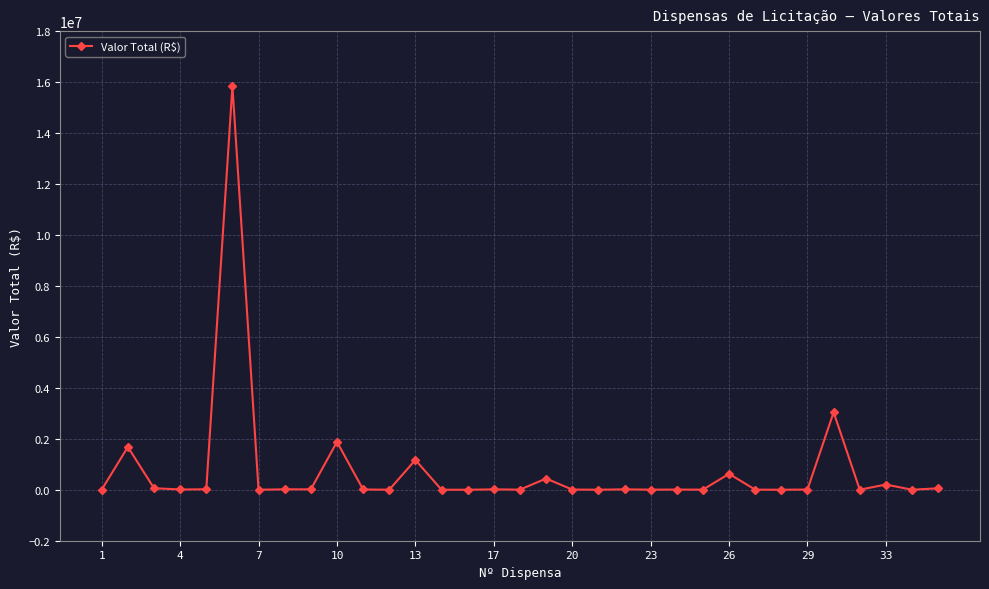

True or false: there are more than 0 points higher than both neighbors.

True